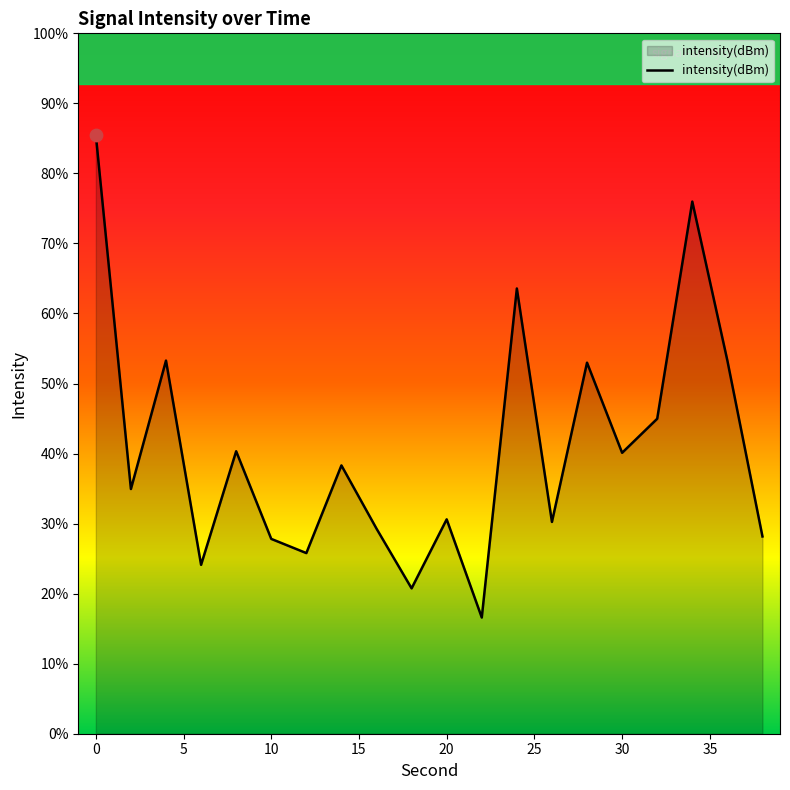

What is the change in value from 6 to 26?

+0.7